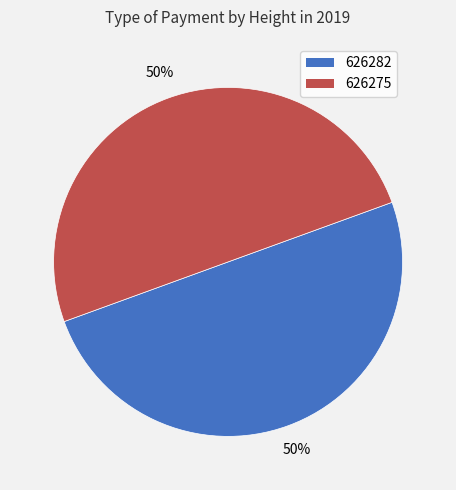

Is it true that 626275 is 61% of the pie?

False